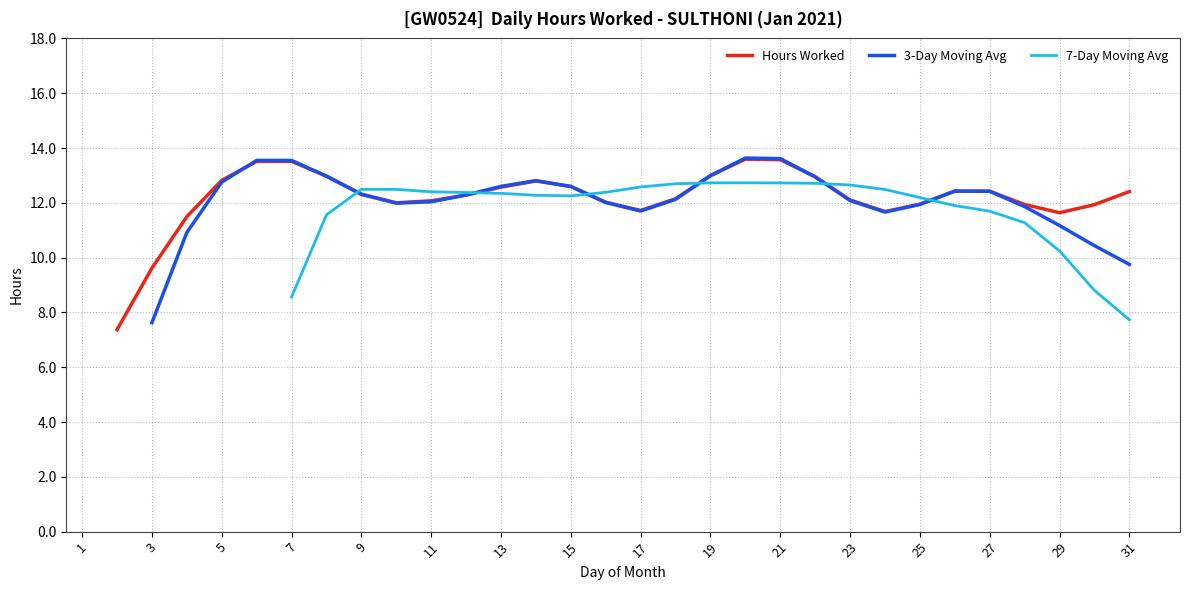

The Hours Worked series shows 5.1 at 11. True or false?

False